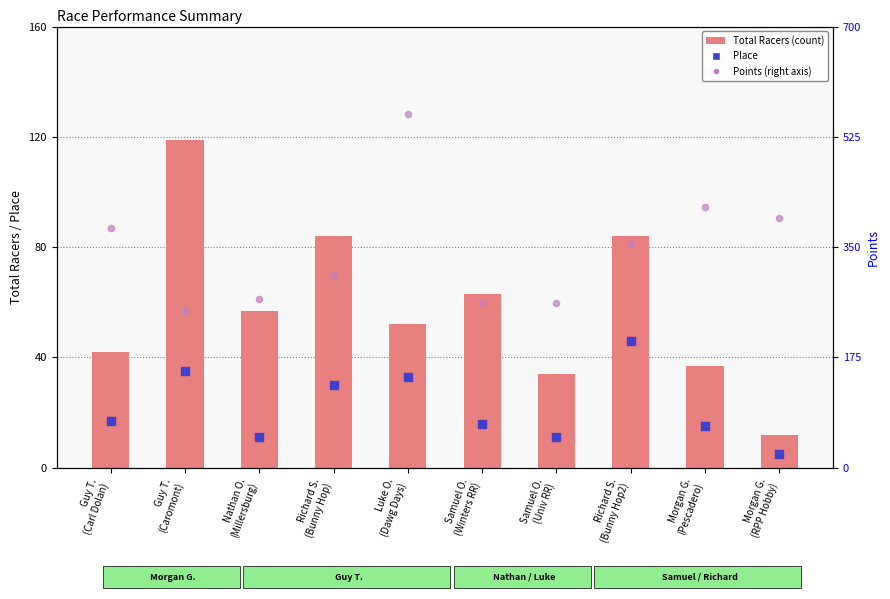

What are all the series names shown in the legend?

Total Racers (count), Place, Points (right axis)